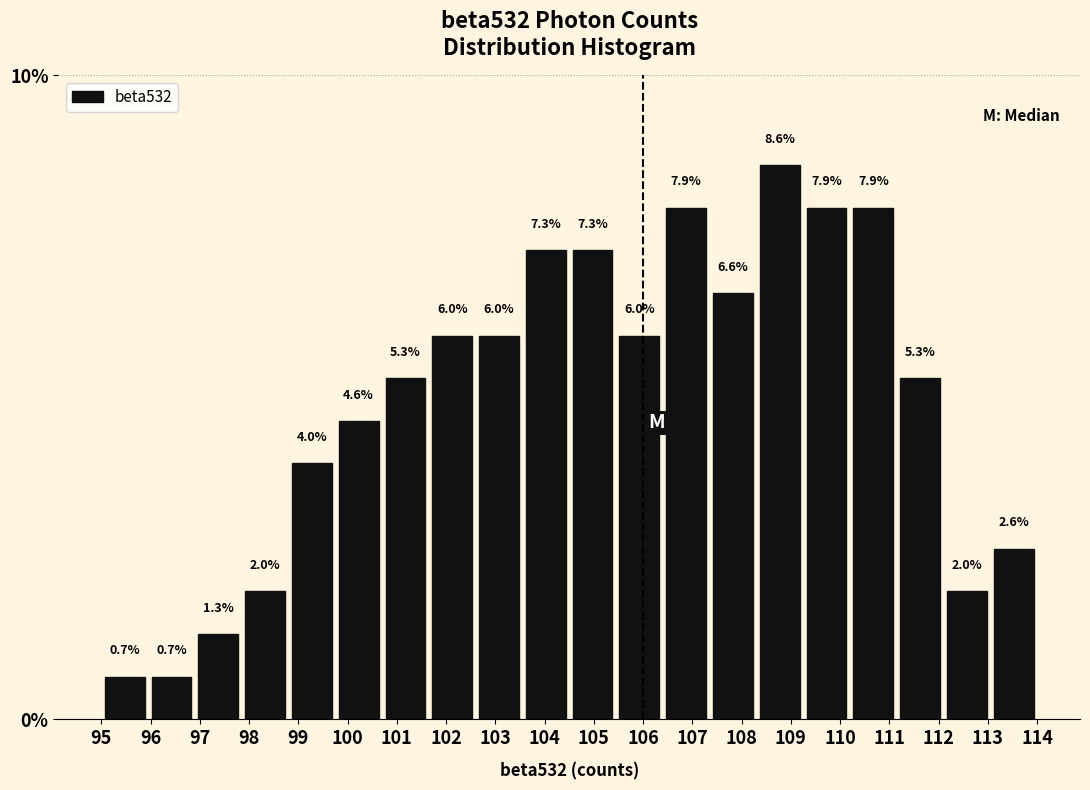

How tall is the bar that spans 95.00 to 95.95 on the x-axis? The bar edges are not printed on the chart, so give them approximately, as read against the axis.

0.7